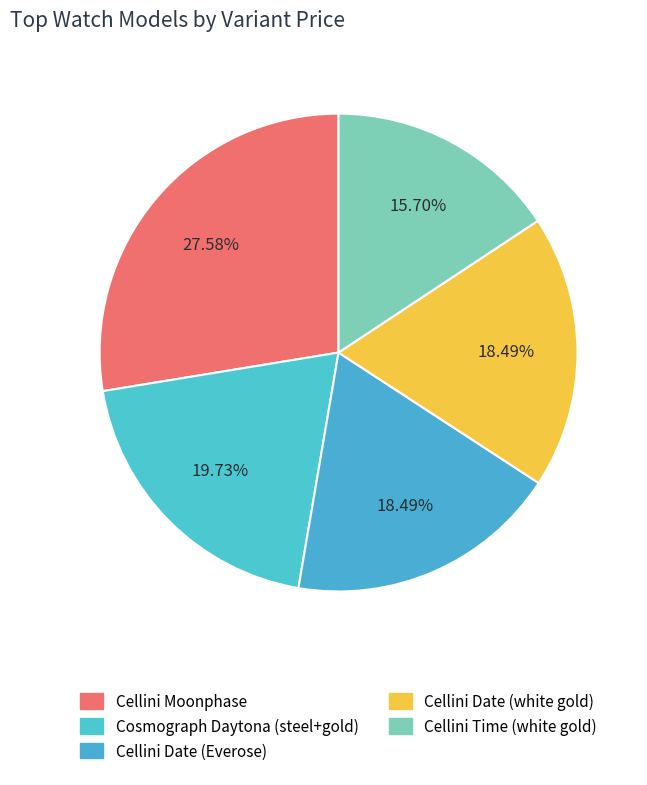

How many segments does this pie chart have?

5